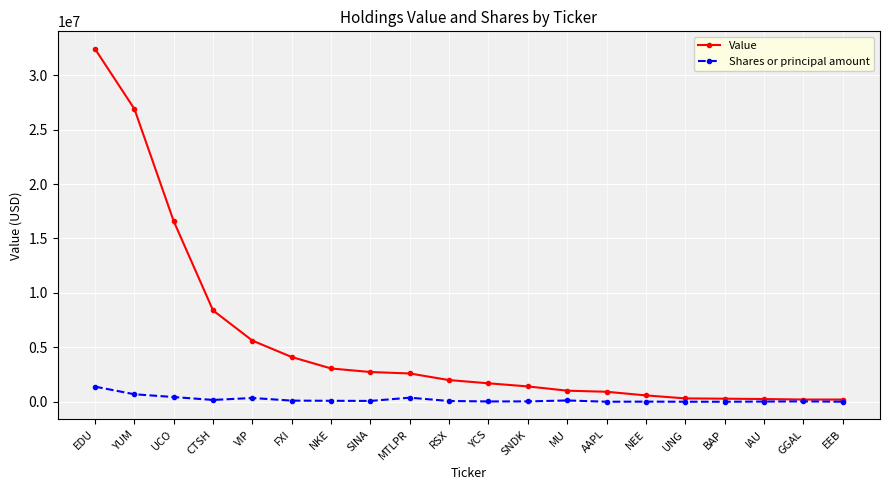

At which category does the chart reach its peak across all series?

EDU